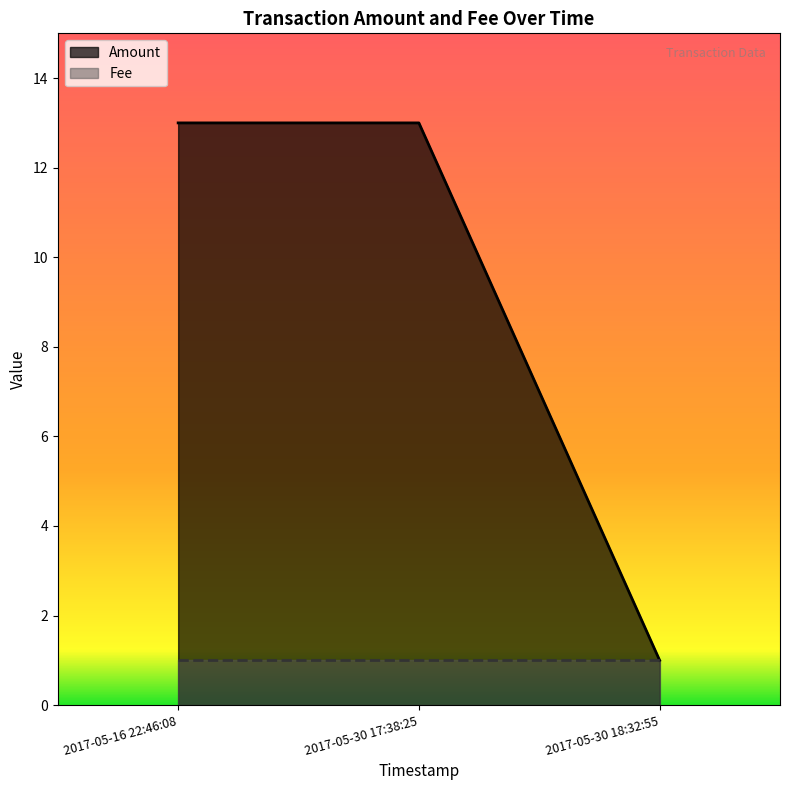

How many lines are shown in the chart?

2